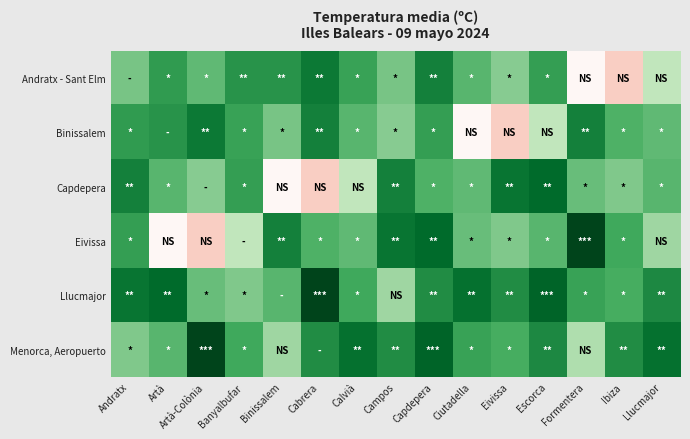

Reading right to left, list all the values displayed in this chart.

Andratx - Sant Elm: Llucmajor=16.4	Ibiza=13.0	Formentera=14.4	Escorca=18.3	Eivissa=17.1	Ciutadella=17.7	Capdepera=19.1	Campos=17.3	Calvià=18.2	Cabrera=19.3	Binissalem=18.6	Banyalbufar=18.6	Artà-Colònia=17.6	Artà=18.4	Andratx=17.3
Binissalem: Llucmajor=17.6	Ibiza=17.8	Formentera=19.1	Escorca=16.4	Eivissa=13.0	Ciutadella=14.4	Capdepera=18.3	Campos=17.1	Calvià=17.7	Cabrera=19.1	Binissalem=17.3	Banyalbufar=18.2	Artà-Colònia=19.3	Artà=18.6	Andratx=18.4
Capdepera: Llucmajor=17.7	Ibiza=17.2	Formentera=17.5	Escorca=19.7	Eivissa=19.4	Ciutadella=17.6	Capdepera=17.8	Campos=19.1	Calvià=16.4	Cabrera=13.0	Binissalem=14.4	Banyalbufar=18.3	Artà-Colònia=17.1	Artà=17.7	Andratx=19.1
Eivissa: Llucmajor=16.8	Ibiza=18.0	Formentera=21.3	Escorca=17.7	Eivissa=17.2	Ciutadella=17.5	Capdepera=19.7	Campos=19.4	Calvià=17.6	Cabrera=17.8	Binissalem=19.1	Banyalbufar=16.4	Artà-Colònia=13.0	Artà=14.4	Andratx=18.3
Llucmajor: Llucmajor=18.9	Ibiza=17.9	Formentera=18.2	Escorca=20.0	Eivissa=18.8	Ciutadella=19.5	Capdepera=18.8	Campos=16.8	Calvià=18.0	Cabrera=21.3	Binissalem=17.7	Banyalbufar=17.2	Artà-Colònia=17.5	Artà=19.7	Andratx=19.4
Menorca, Aeropuerto: Llucmajor=19.5	Ibiza=18.8	Formentera=16.6	Escorca=18.9	Eivissa=17.9	Ciutadella=18.2	Capdepera=20.0	Campos=18.8	Calvià=19.5	Cabrera=18.8	Binissalem=16.8	Banyalbufar=18.0	Artà-Colònia=21.3	Artà=17.7	Andratx=17.2